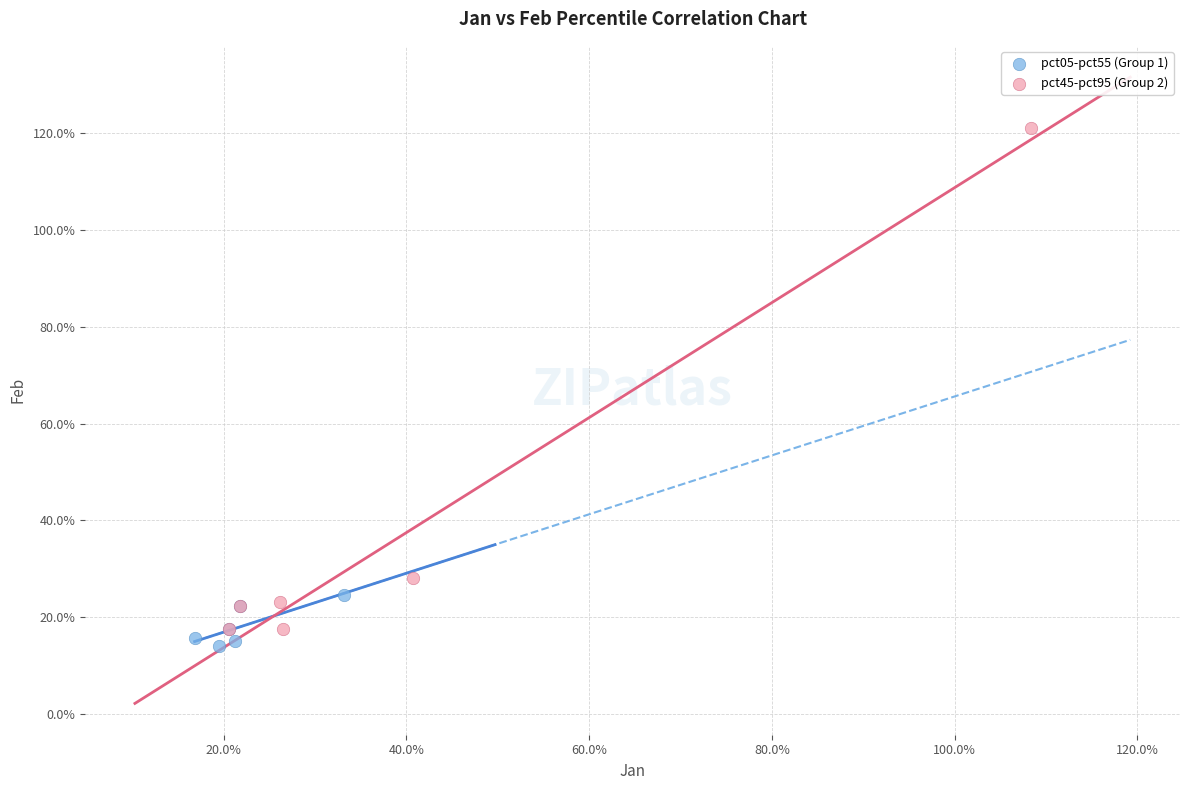

Which series reaches the minimum Y coordinate?

pct05-pct55 (Group 1)